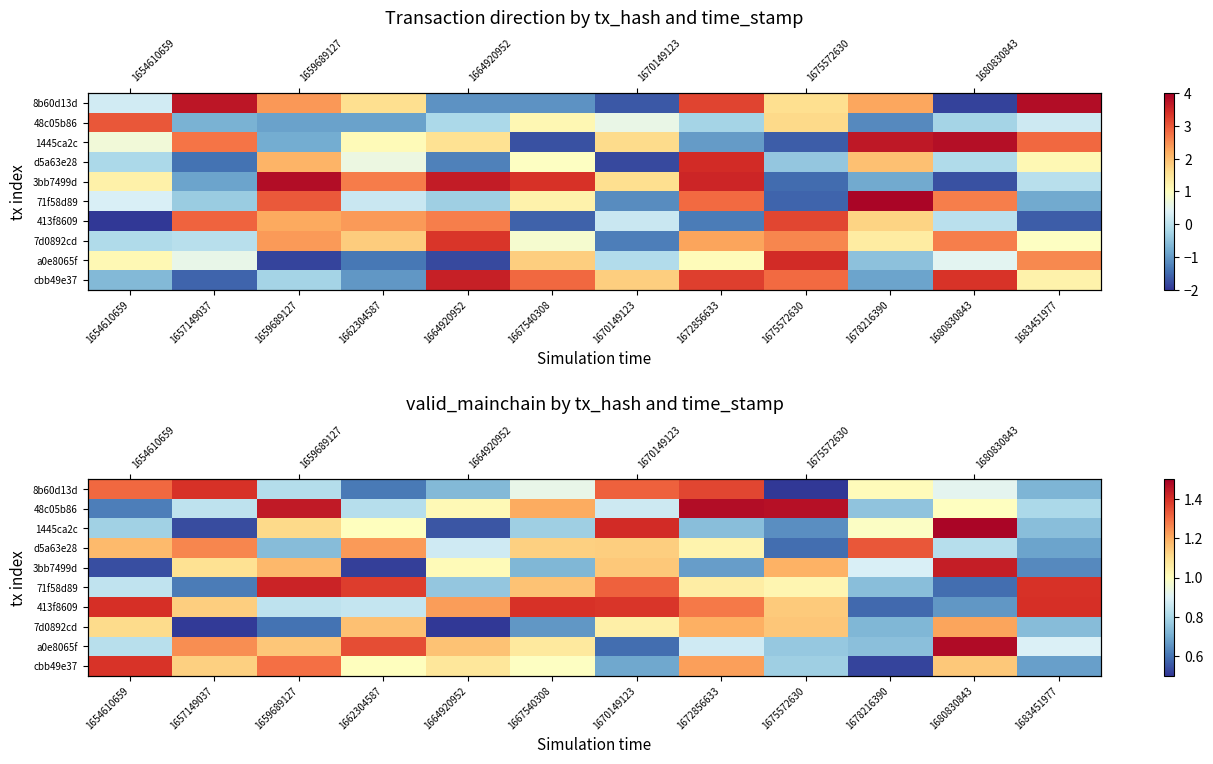

Where is 1445ca2c nearest to the value 1?

1662304587